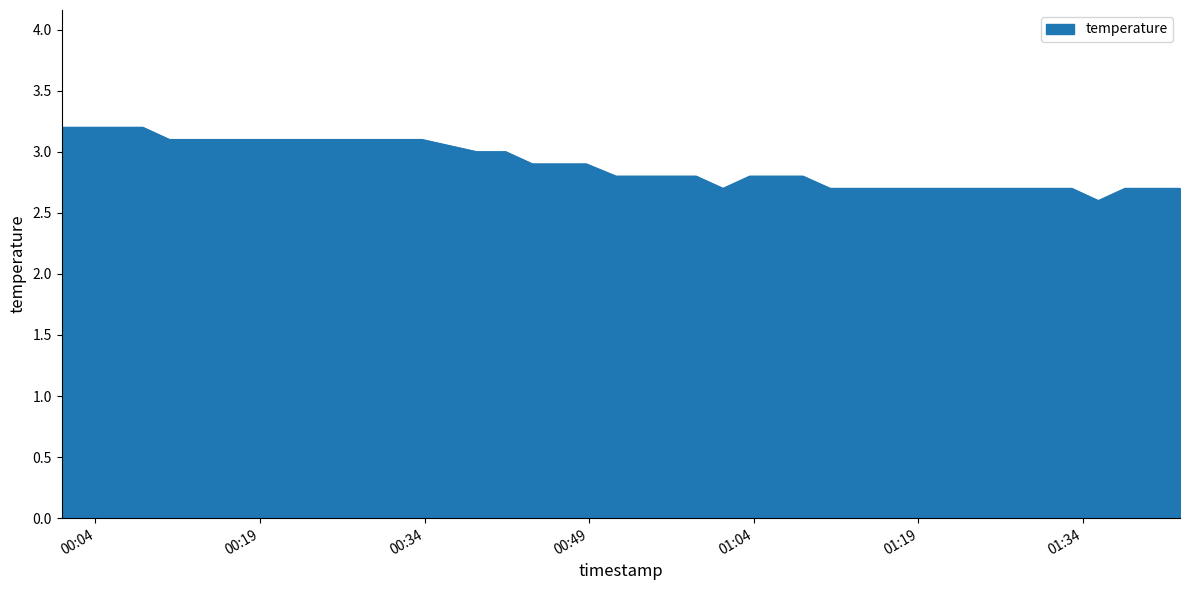

What is the sum of all values?

115.4